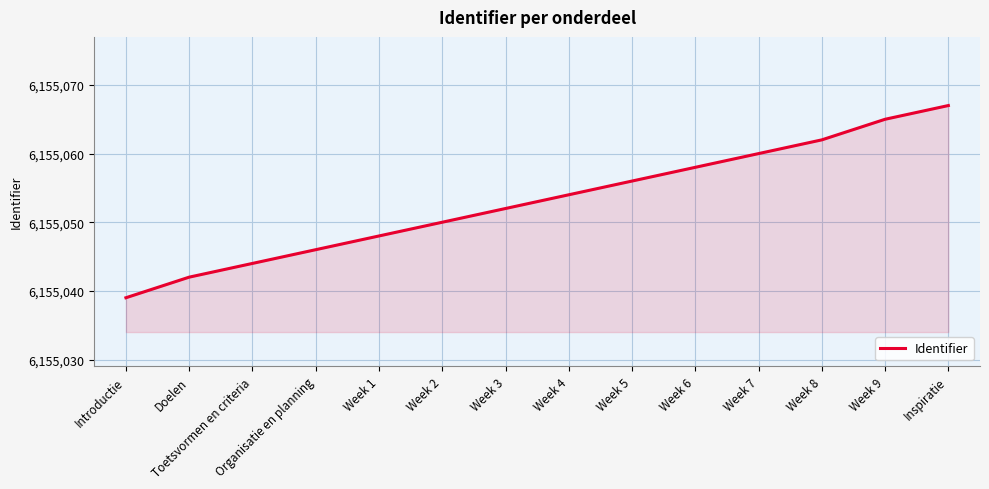

Which has a higher value, Organisatie en planning or Week 2?

Week 2